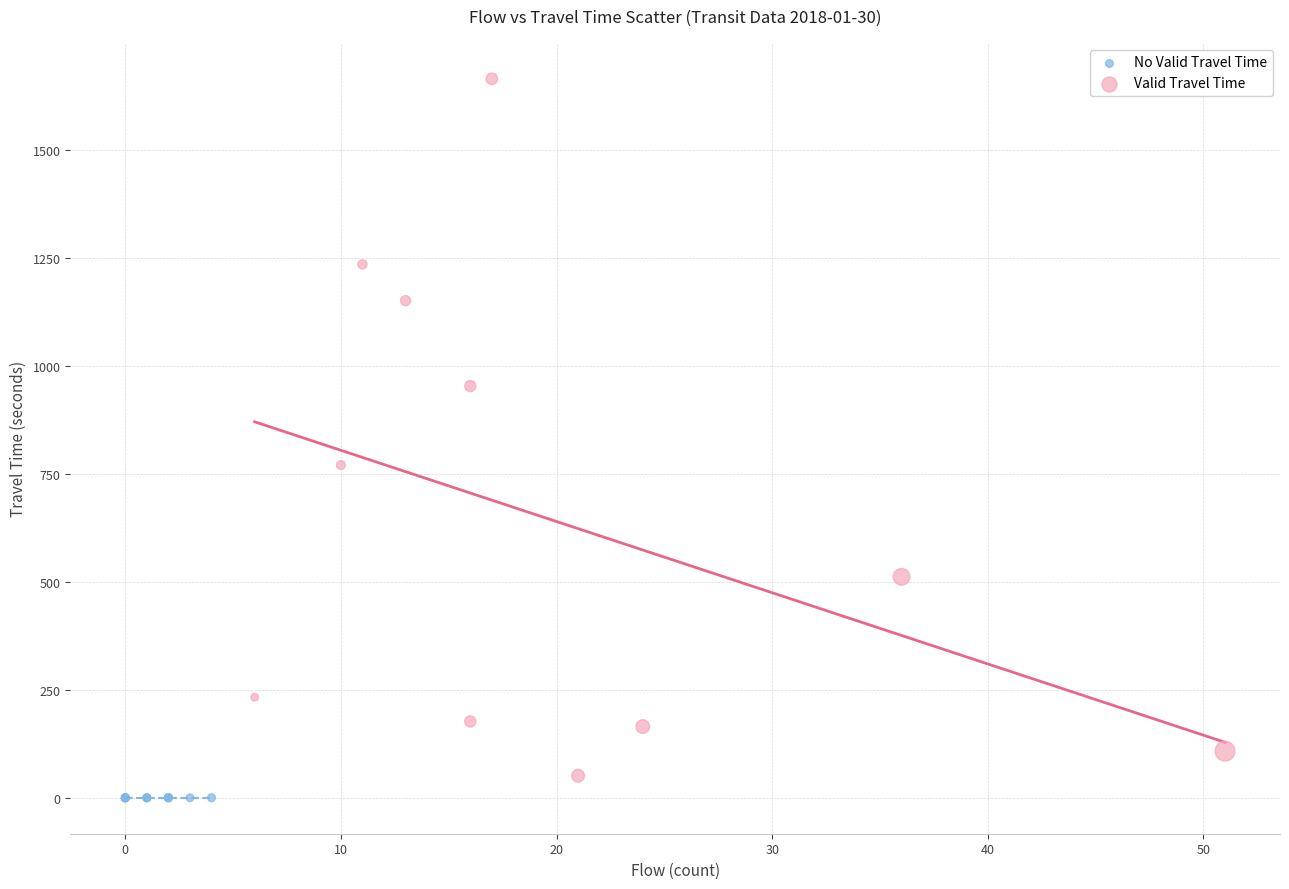

Which series contains the highest Y value?

Valid Travel Time